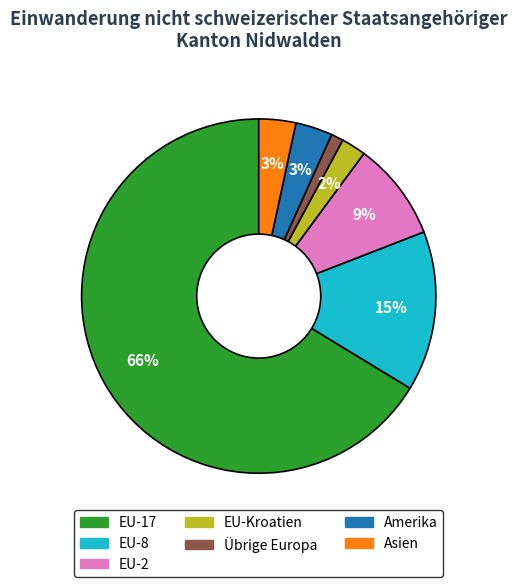

How many segments does this pie chart have?

7